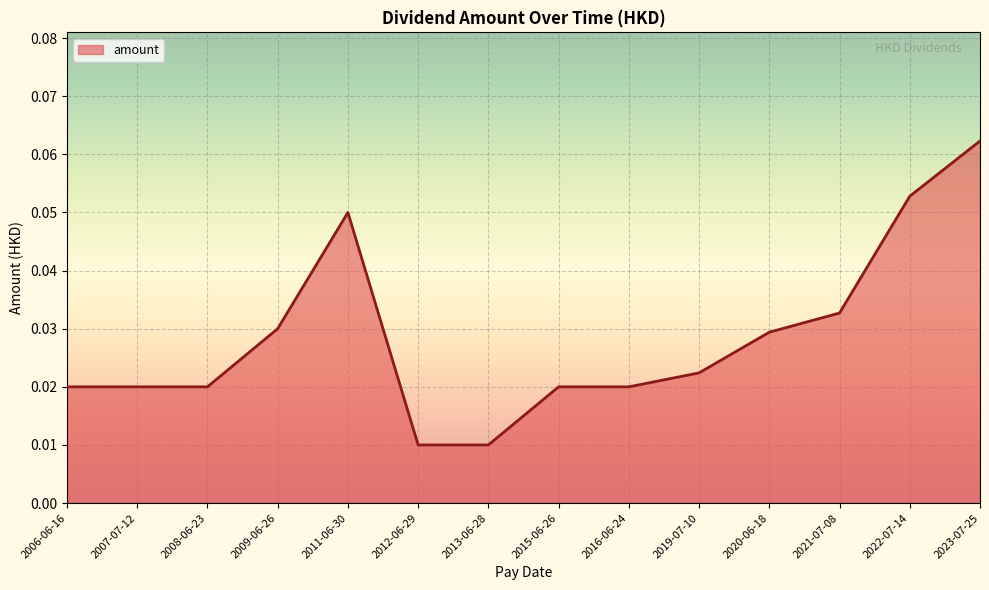

What position from the left is 2008-06-23?

3